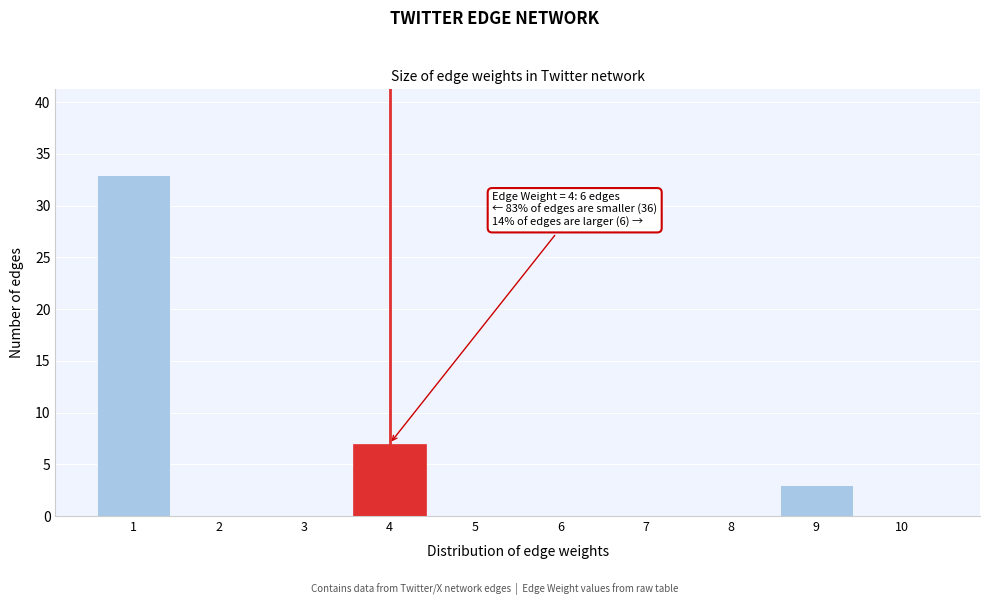

Reading left to right, transcribe all the data shown in this chart.

1=33	2=0	3=0	4=7	5=0	6=0	7=0	8=0	9=3	10=0